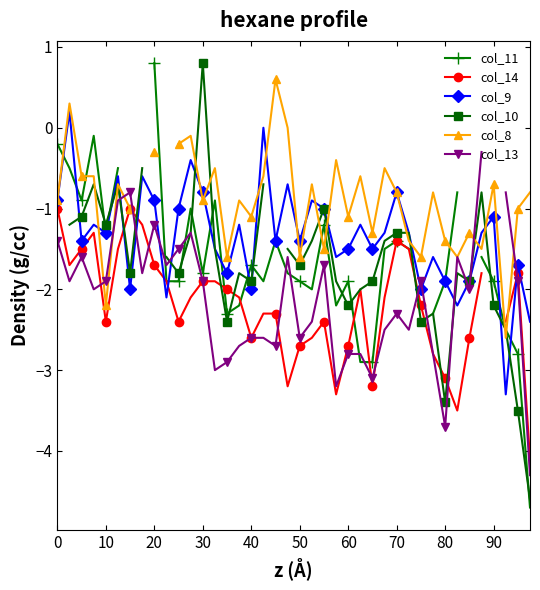

Count the number of data series in this chart.

6